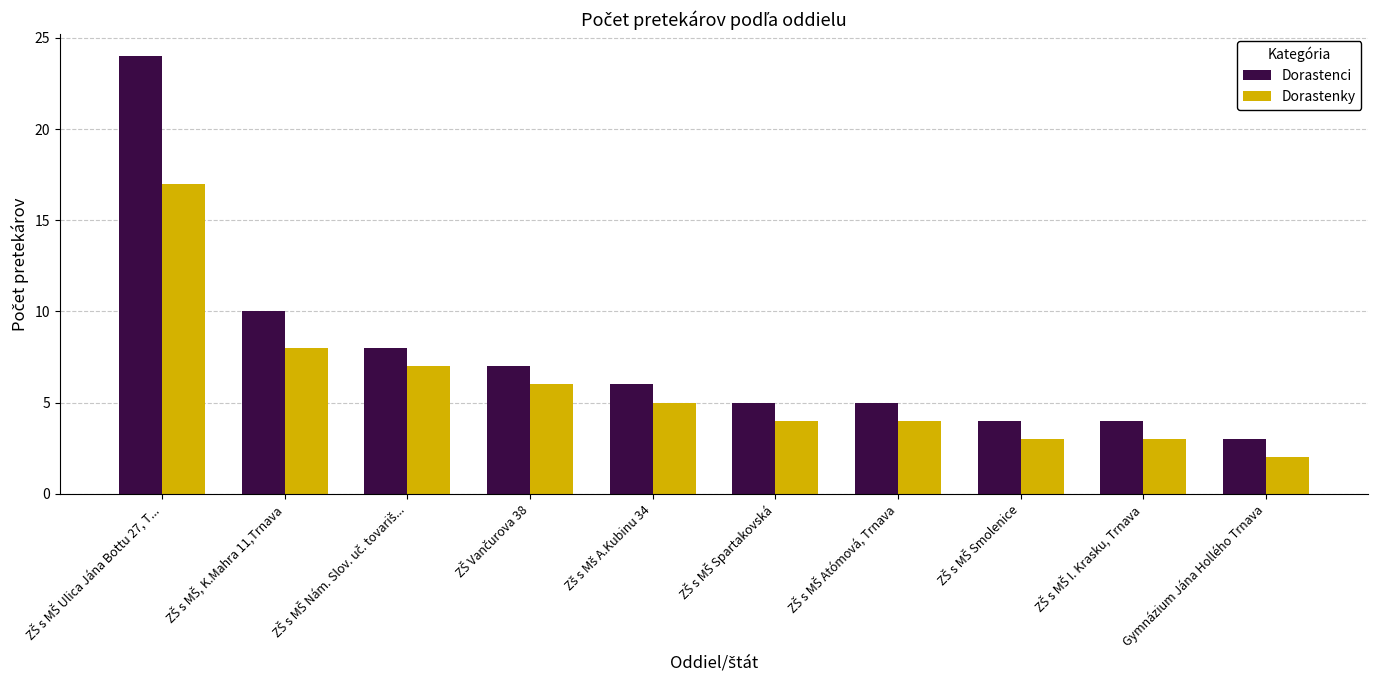

Which series has the largest range (max minus min)?

Dorastenci